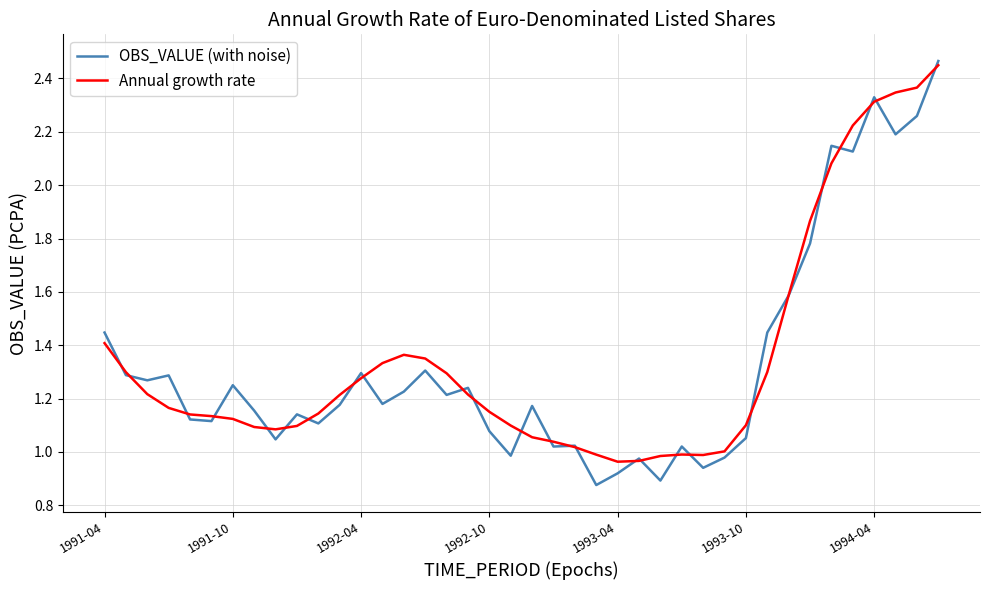

Rank the series by their maximum value, from highest to lowest.

OBS_VALUE (with noise), Annual growth rate